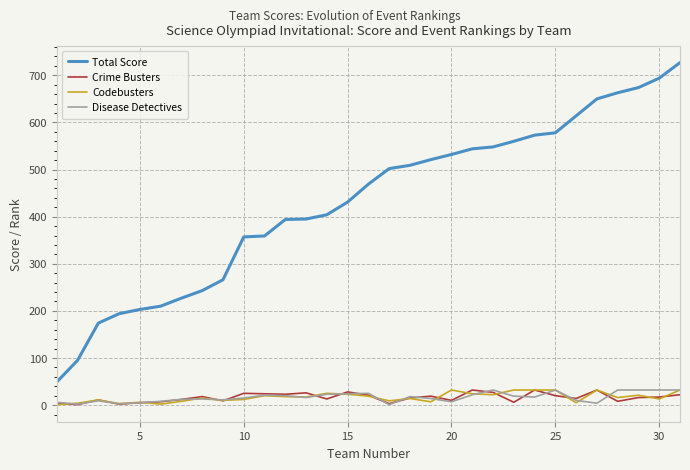

Which series has the largest range (max minus min)?

Total Score